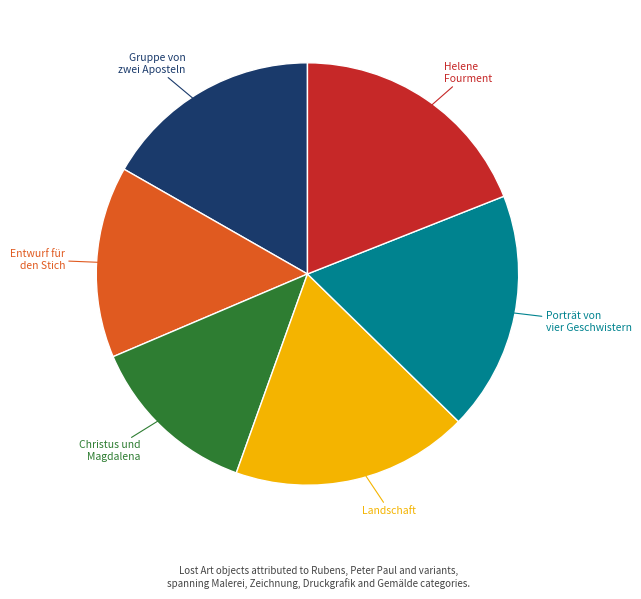

Does any single category account for the majority?

No